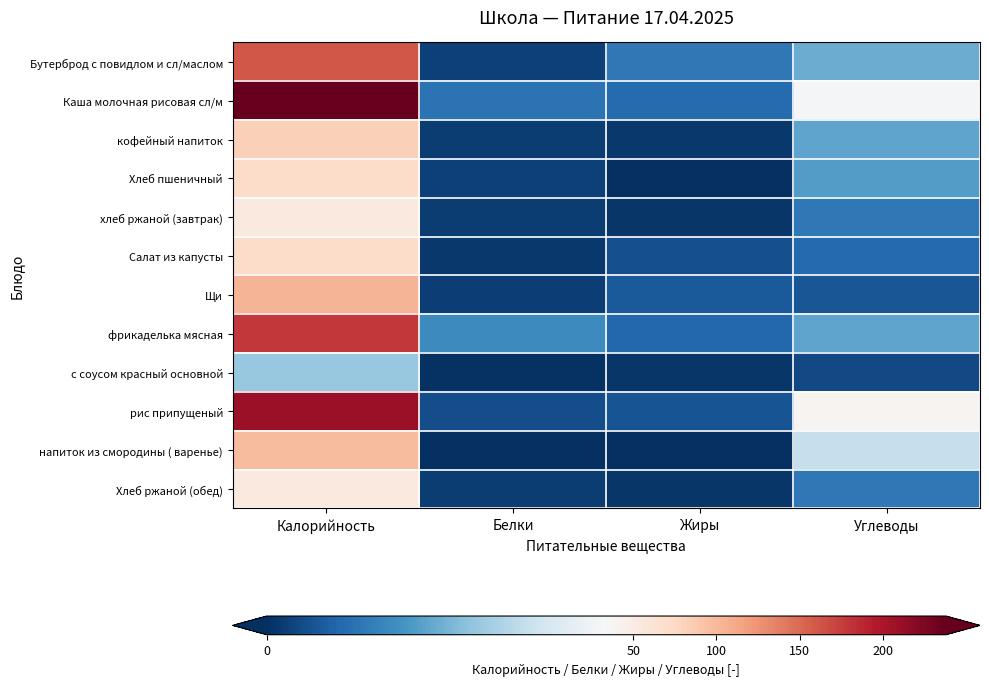

Which series has the largest total across all categories?

Каша молочная рисовая сл/м